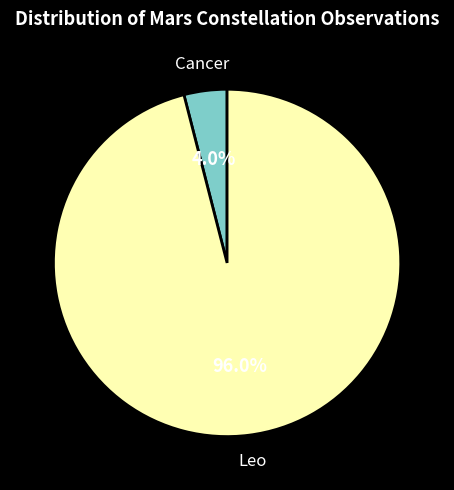

To the nearest percent, what is the difference between the Cancer and Leo slice percentages?

92%